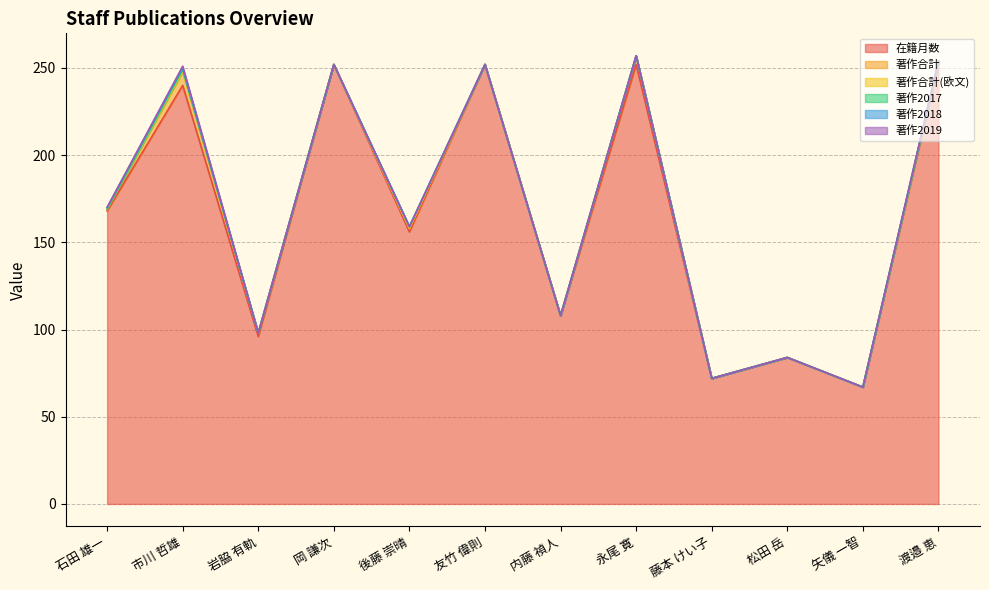

Is the value of 著作2018 at 後藤 崇晴 greater than the value of 著作合計(欧文) at 岩脇 有軌?

No